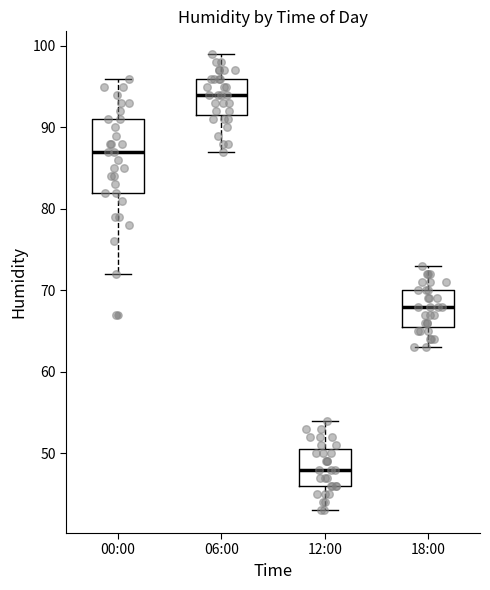

Which box is the tallest, from its lower edge to its upper edge?

00:00